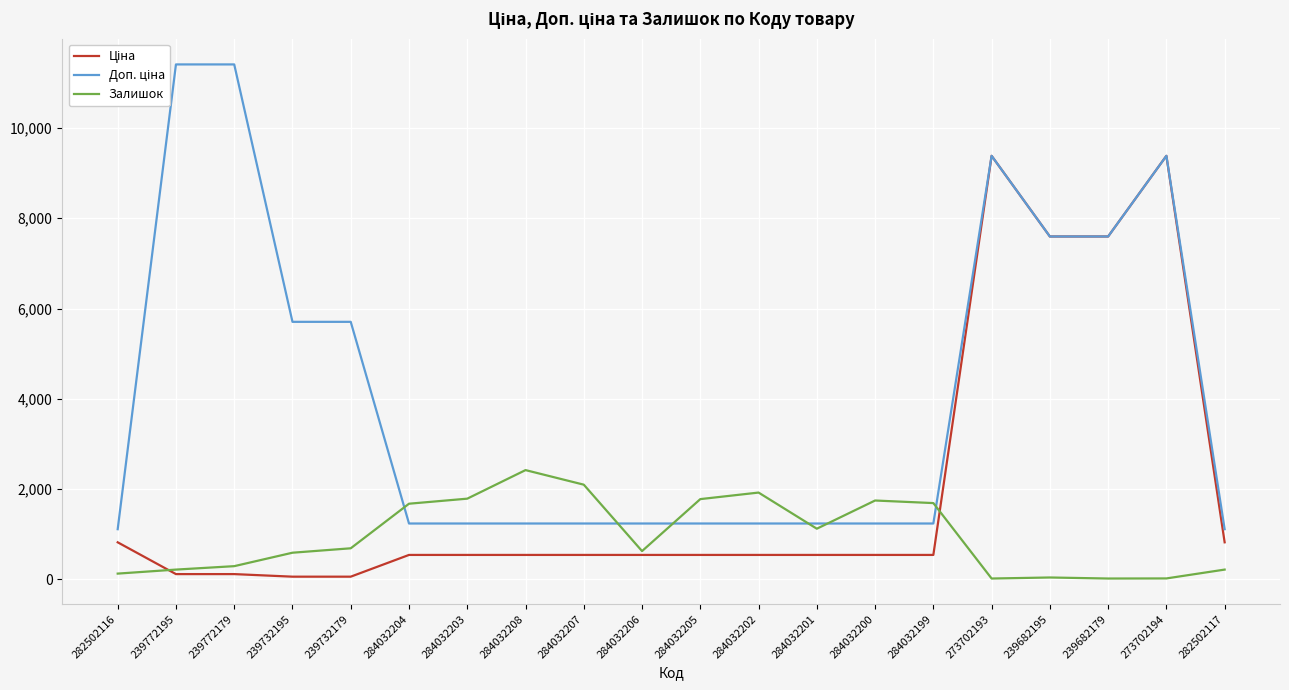

How many categories are shown in the chart?

20